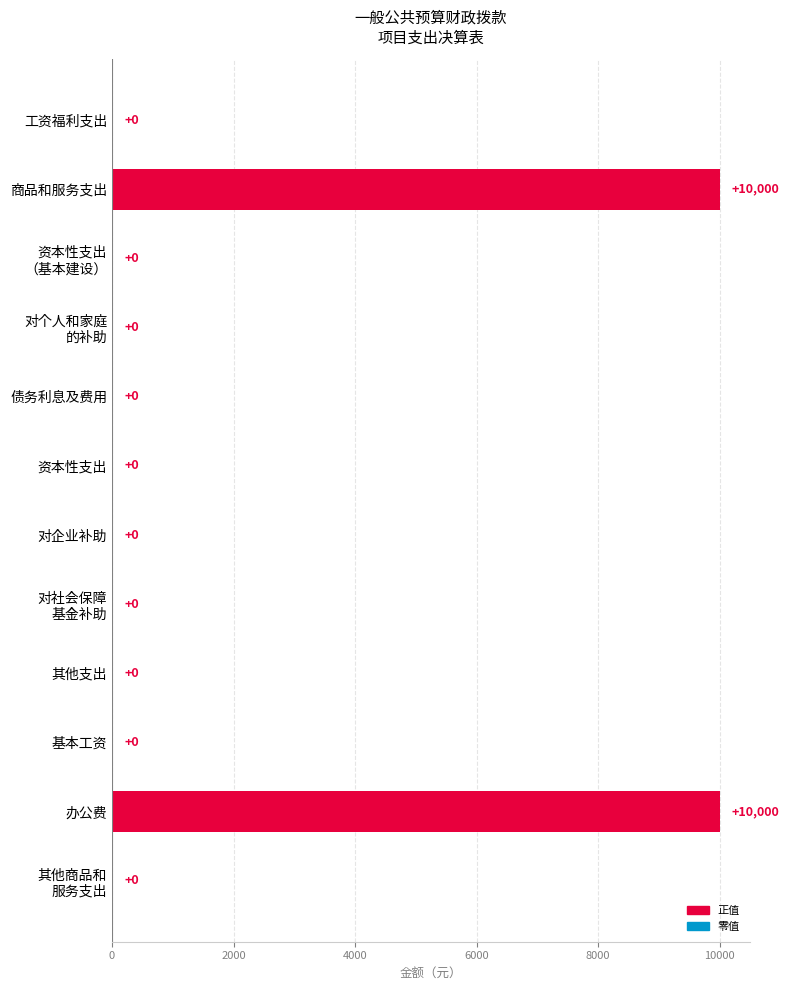

The value at 其他支出 is 0. True or false?

True